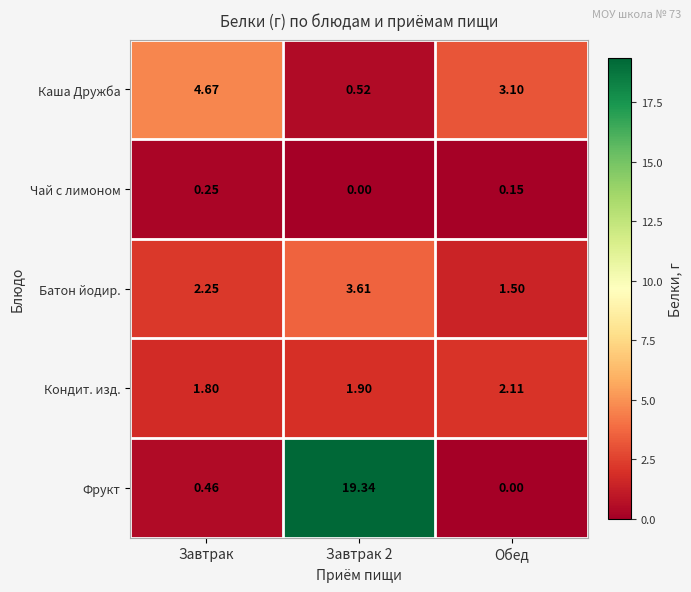

At which label does Чай с лимоном reach its peak?

Завтрак